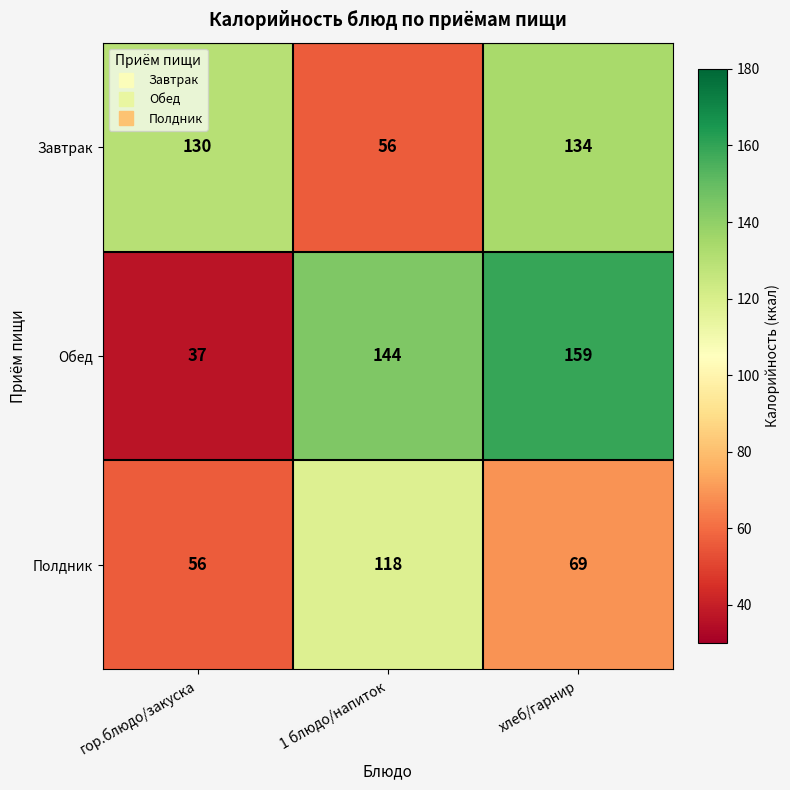

What is the smallest value displayed?

37